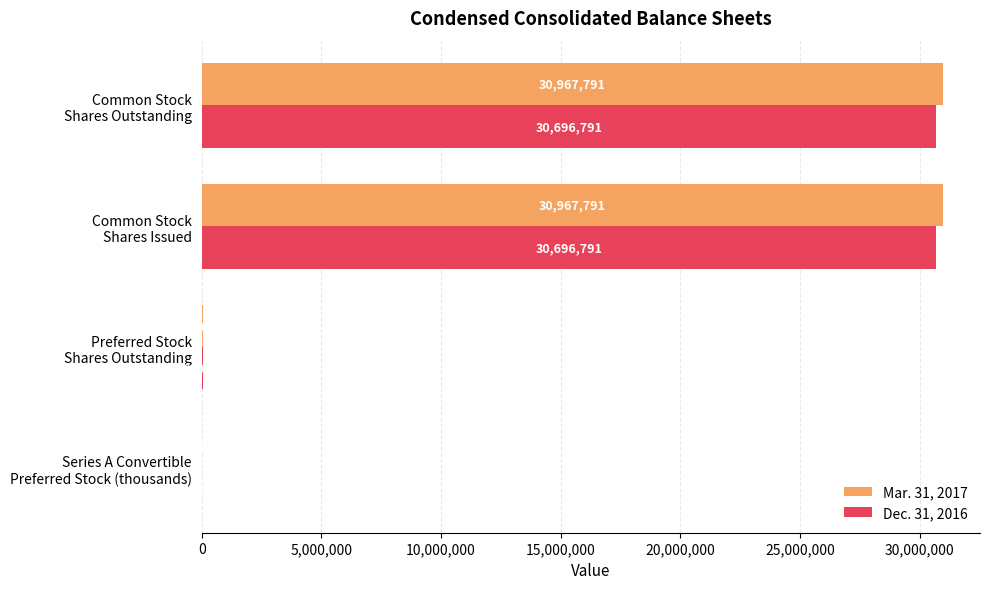

What are all the series names shown in the legend?

Mar. 31, 2017, Dec. 31, 2016